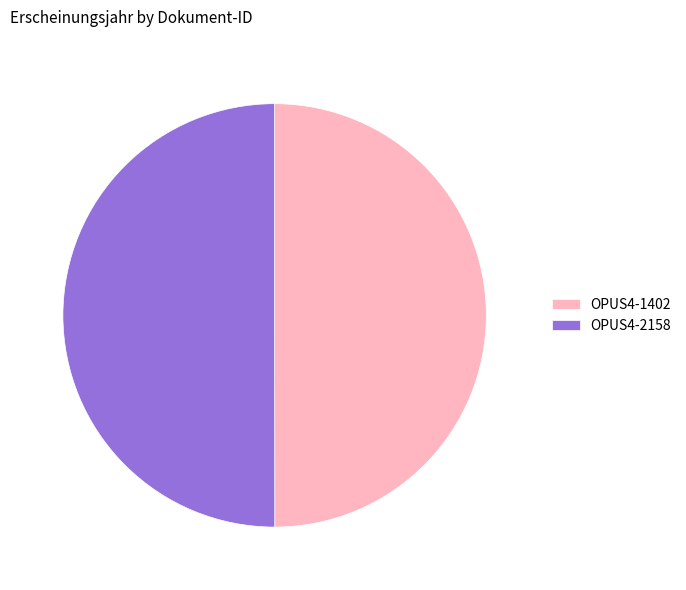

Is it true that OPUS4-2158 is 50% of the pie?

True